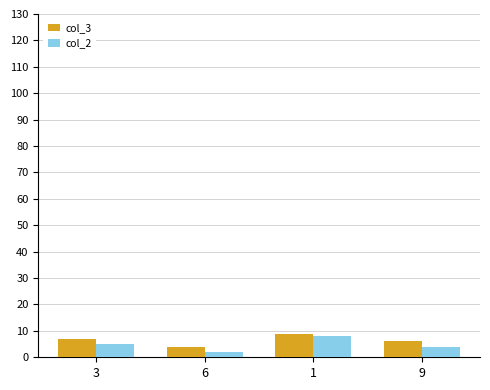

The value of col_3 at 9 is 6. True or false?

True